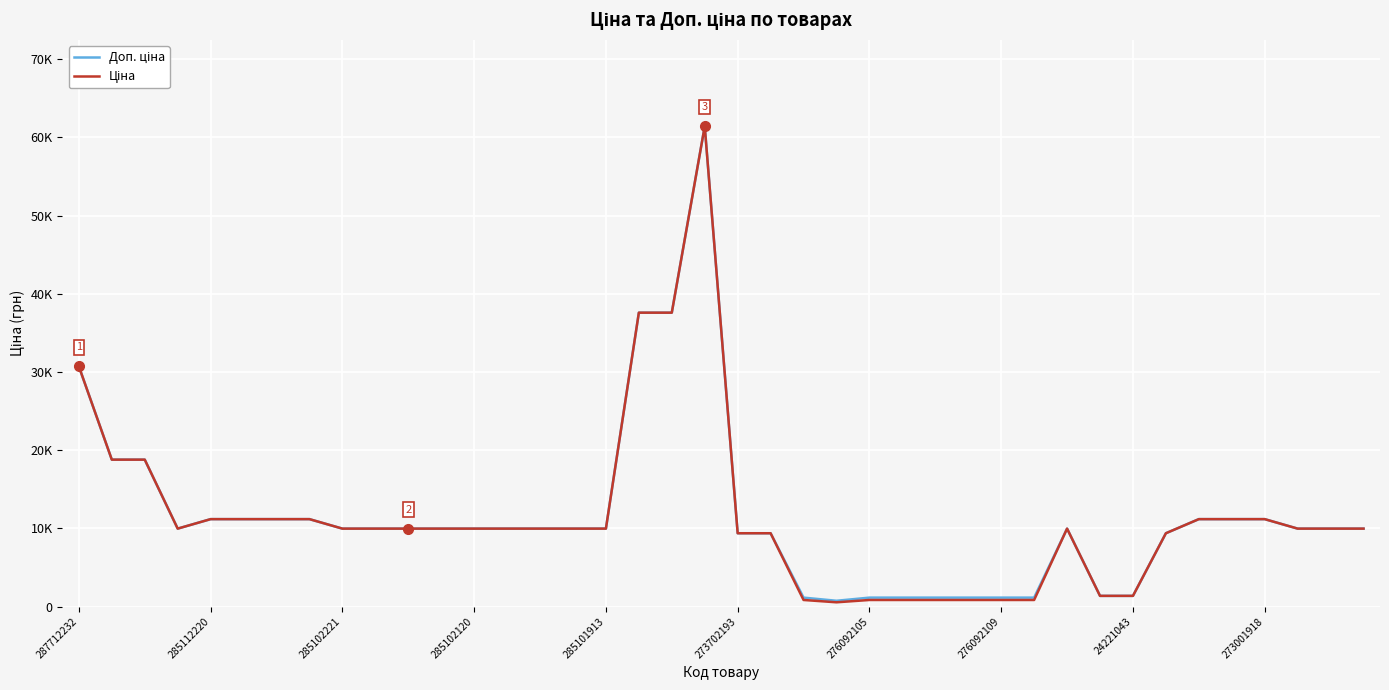

At which label does Доп. ціна reach its minimum?

23